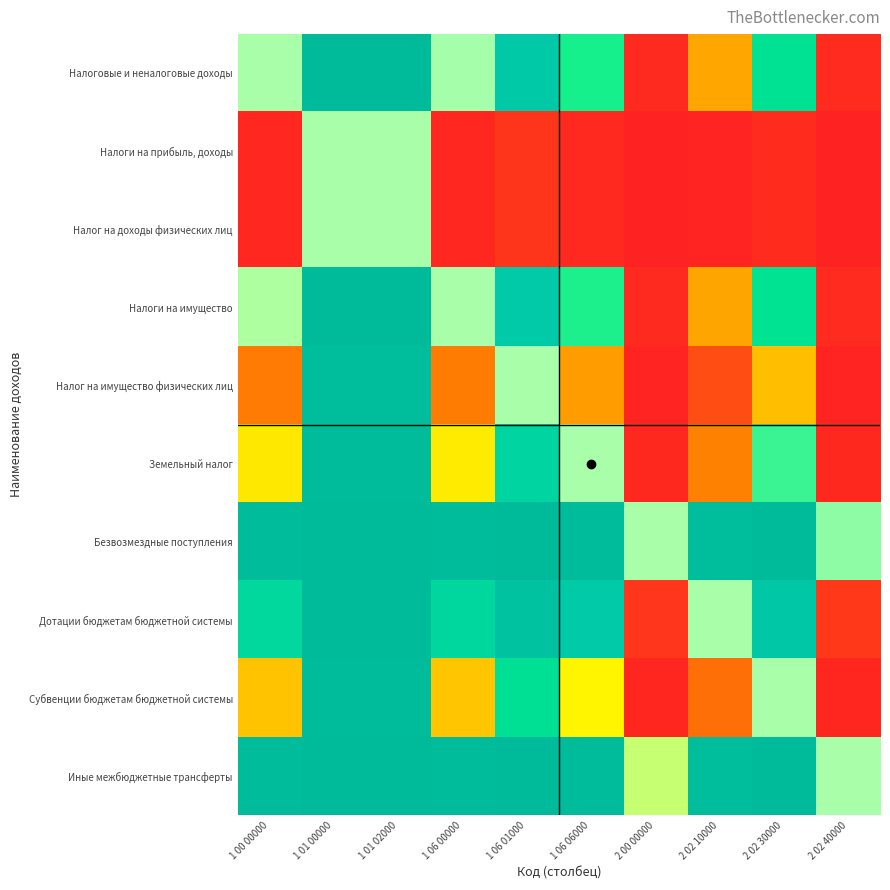

Between 1 06 01000 and 2 00 00000, which is larger?

1 06 01000